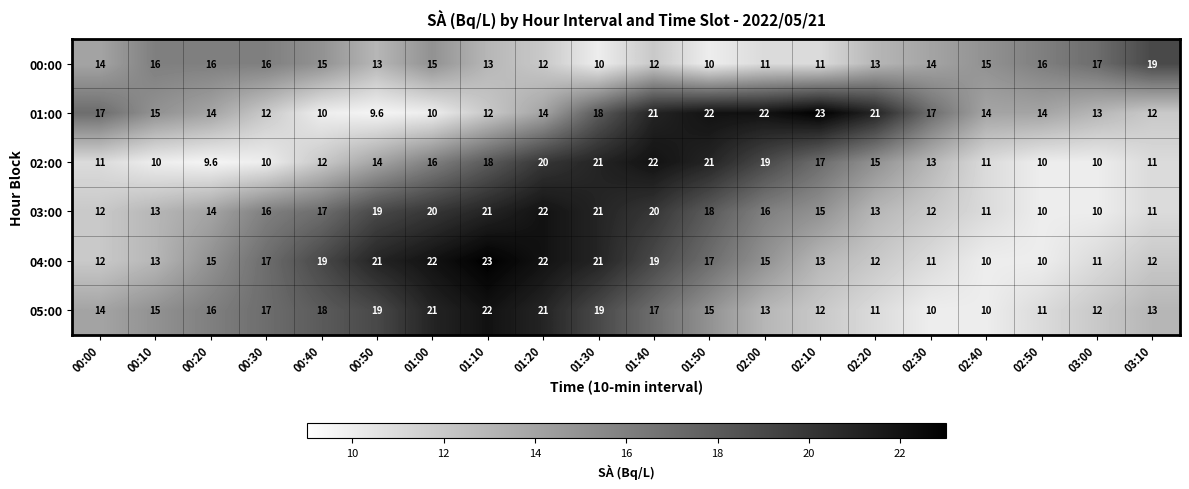

What is the lowest value of the 02:00 series?

9.6